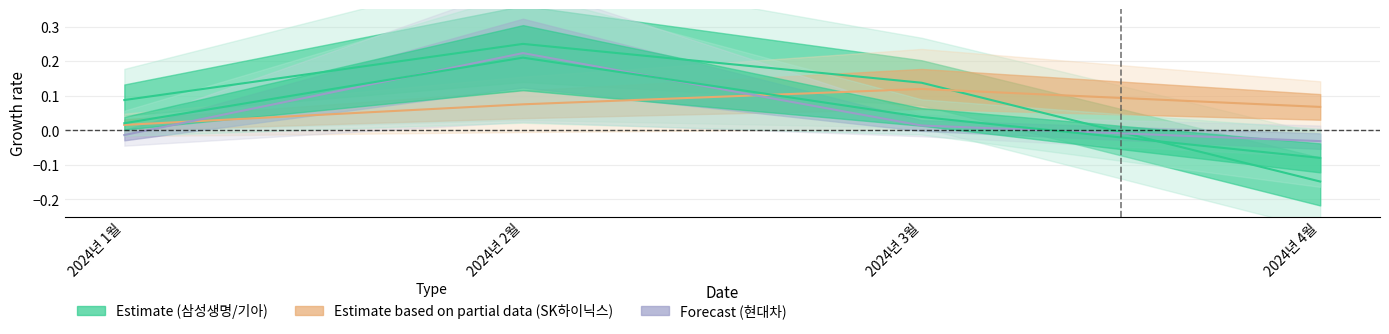

What is the sum of all SK하이닉스 변동률 values?

0.3